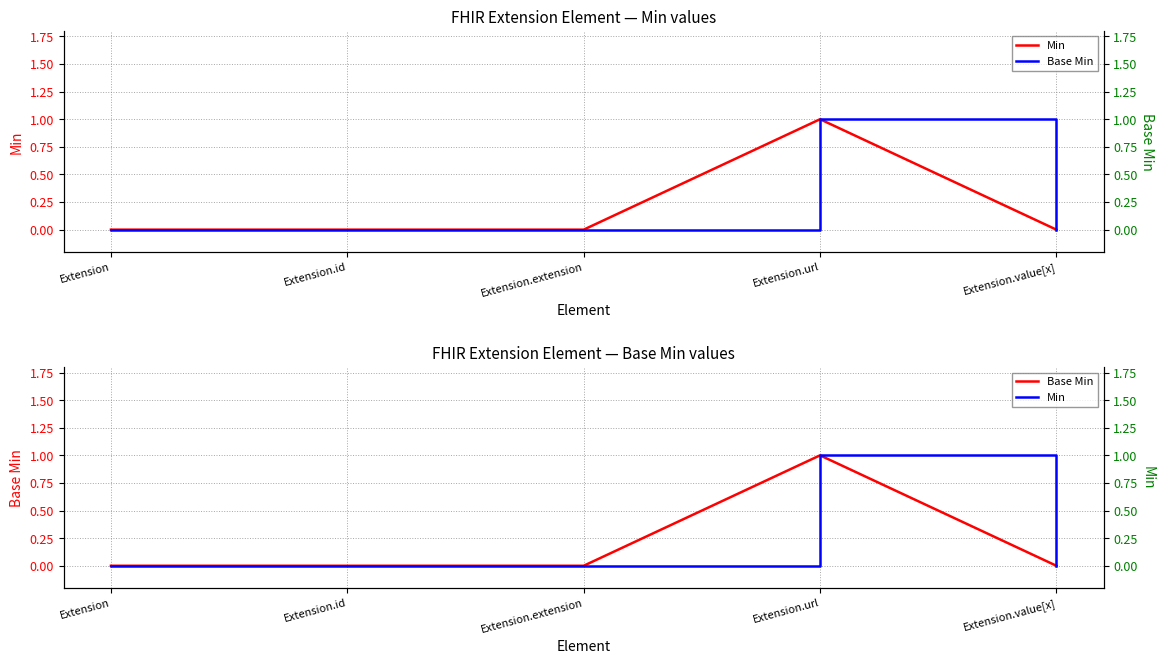

Which series has the largest total across all categories?

Min